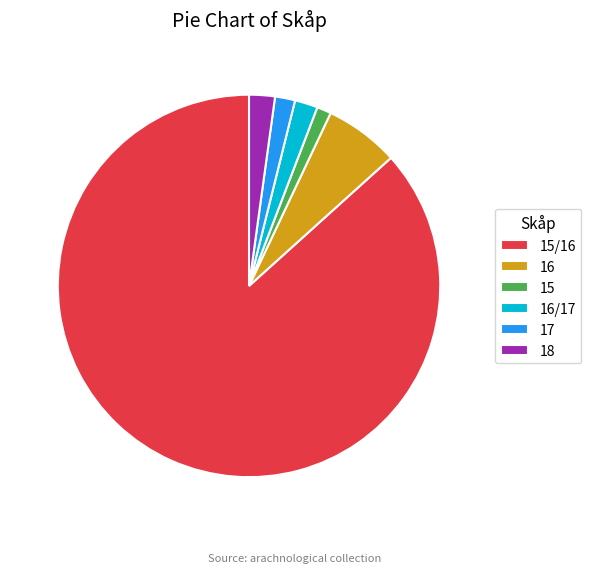

The 15/16 slice represents 1% of the pie. True or false?

False